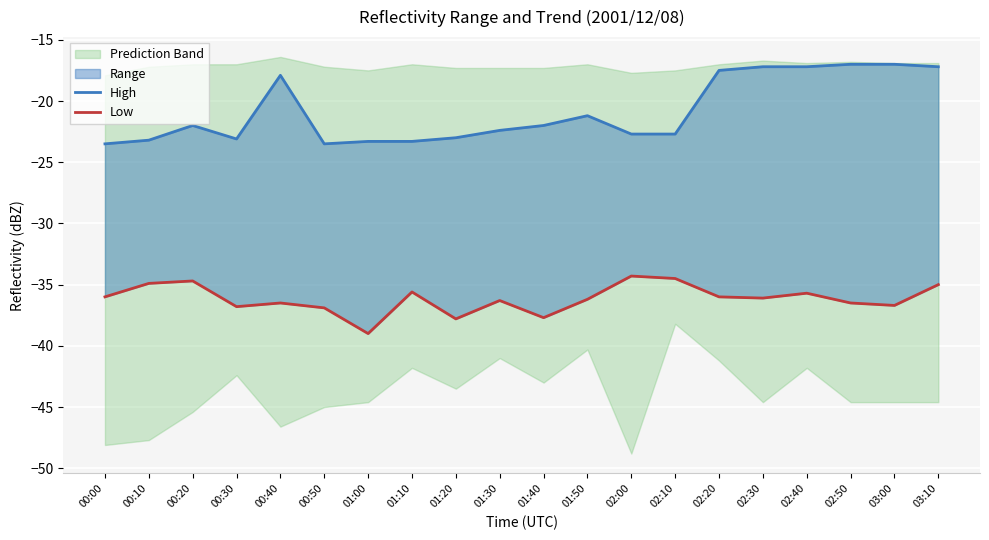

What is the spread (max minus min) of values at 00:20?

12.7